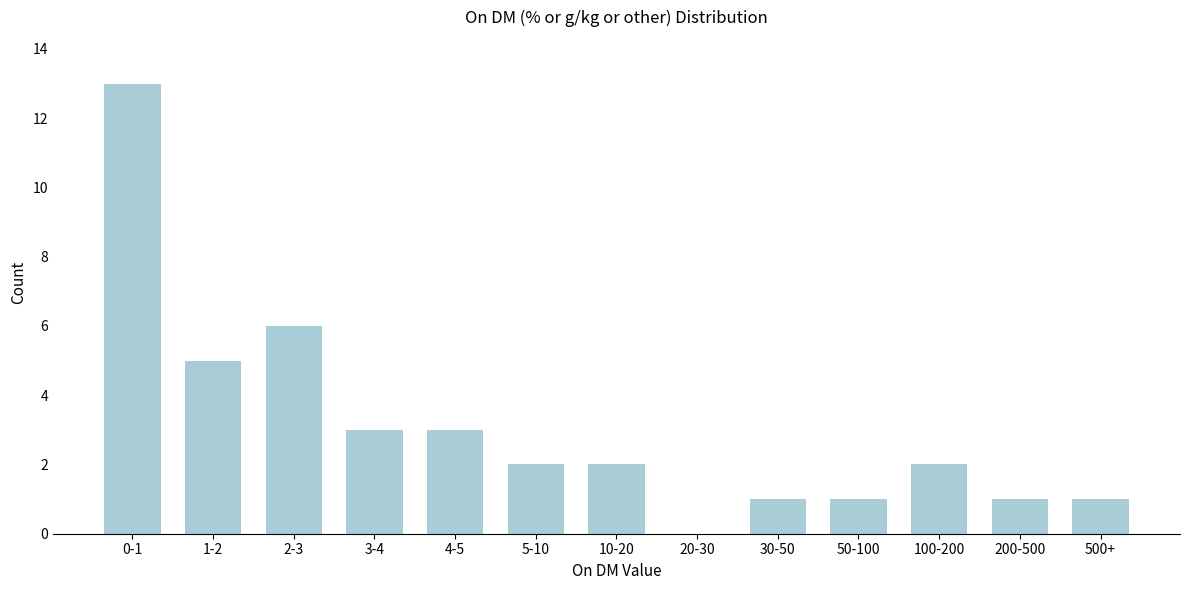

Reading left to right, extract all data points from this chart.

0-1=13	1-2=5	2-3=6	3-4=3	4-5=3	5-10=2	10-20=2	20-30=0	30-50=1	50-100=1	100-200=2	200-500=1	500+=1